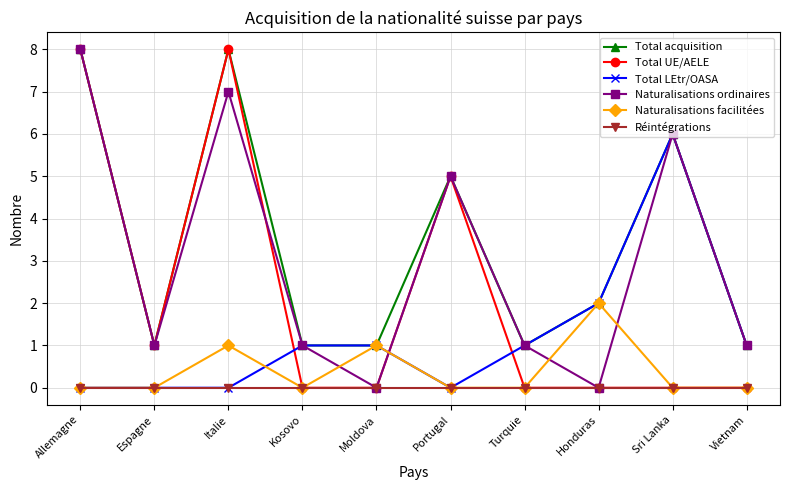

Which series has the largest total across all categories?

Total acquisition